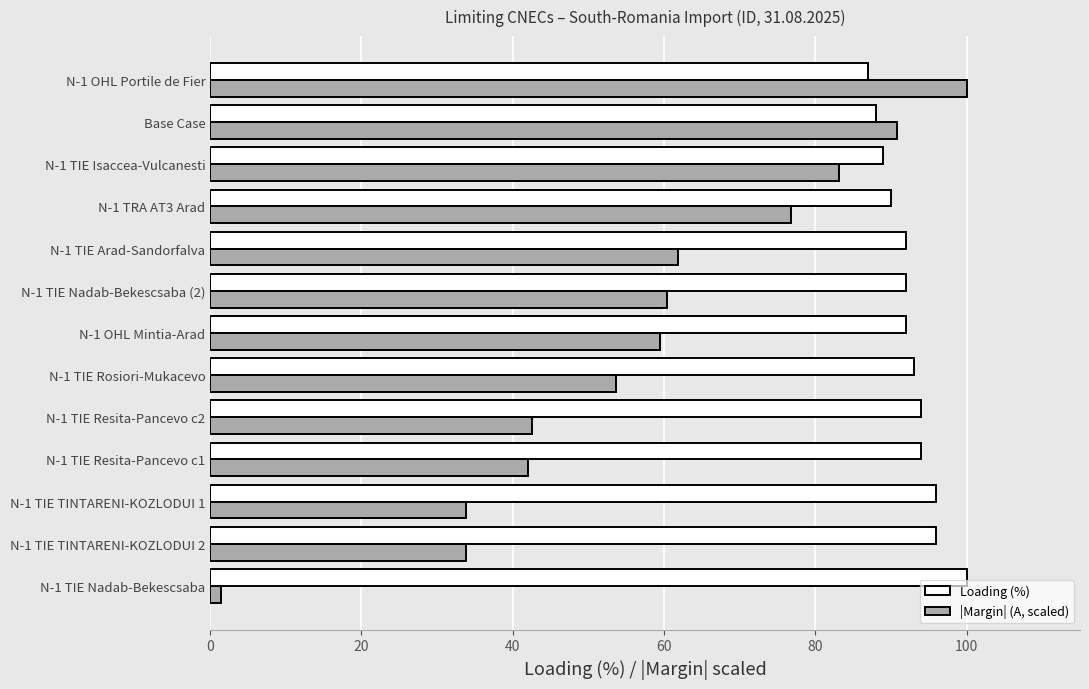

What is the minimum value for |Margin| (A, scaled)?

1.4